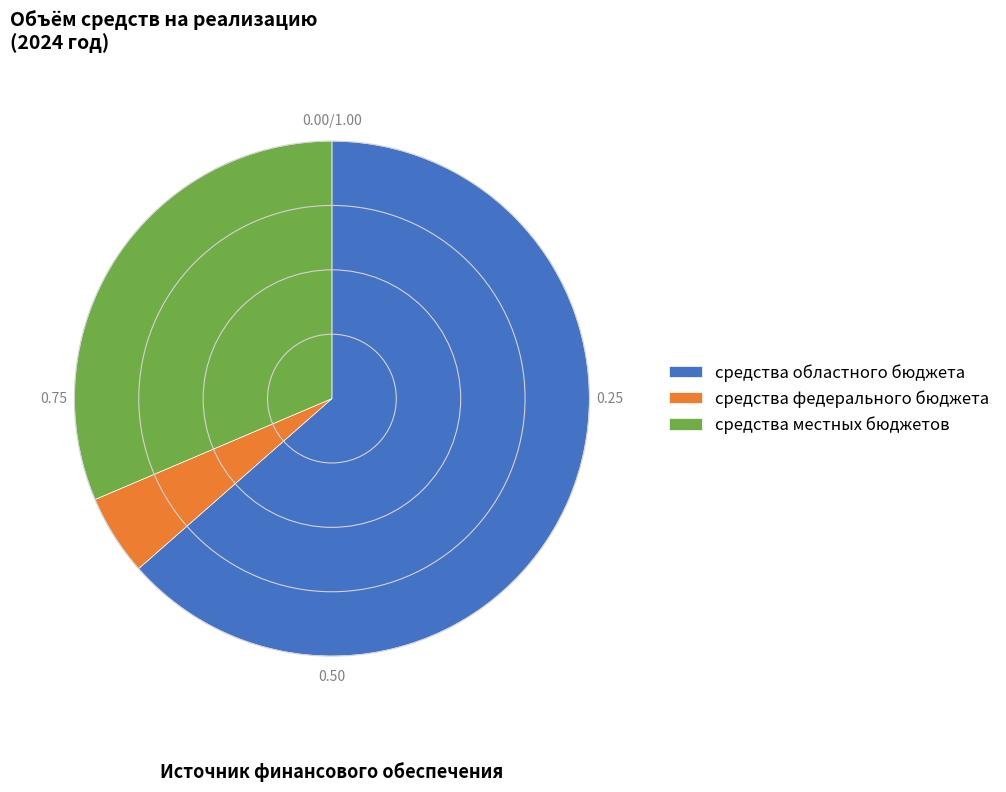

Between средства федерального бюджета and средства местных бюджетов, which is larger?

средства местных бюджетов